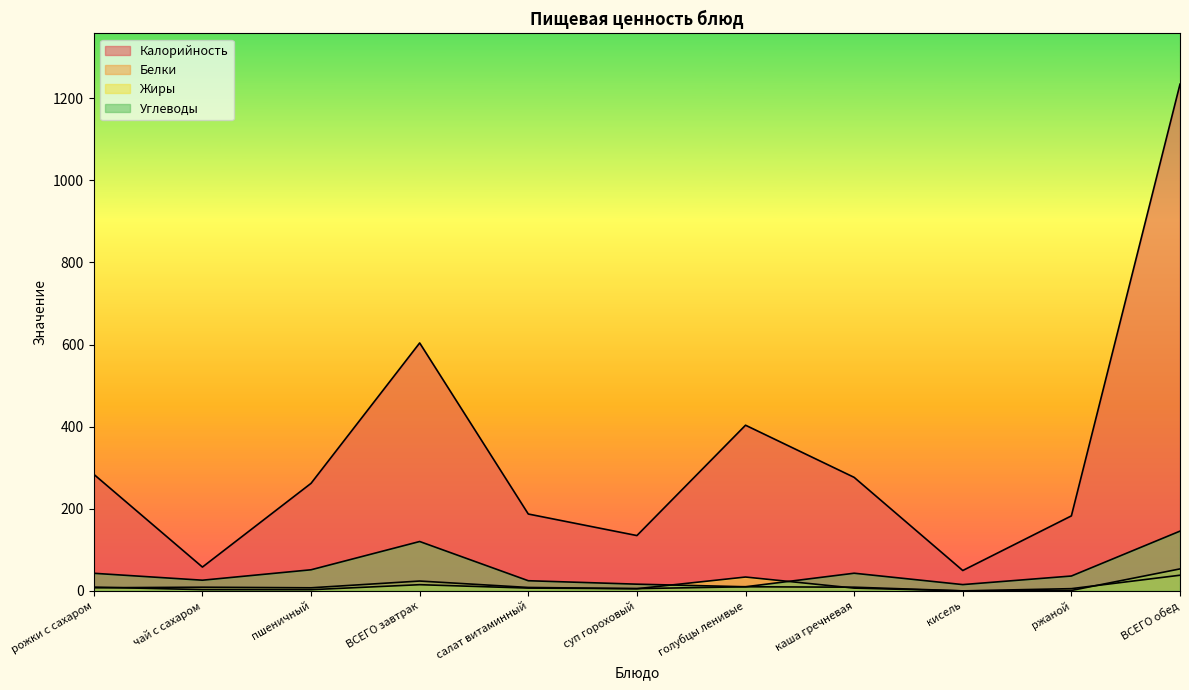

How many data points in Калорийность are less than 262?

5